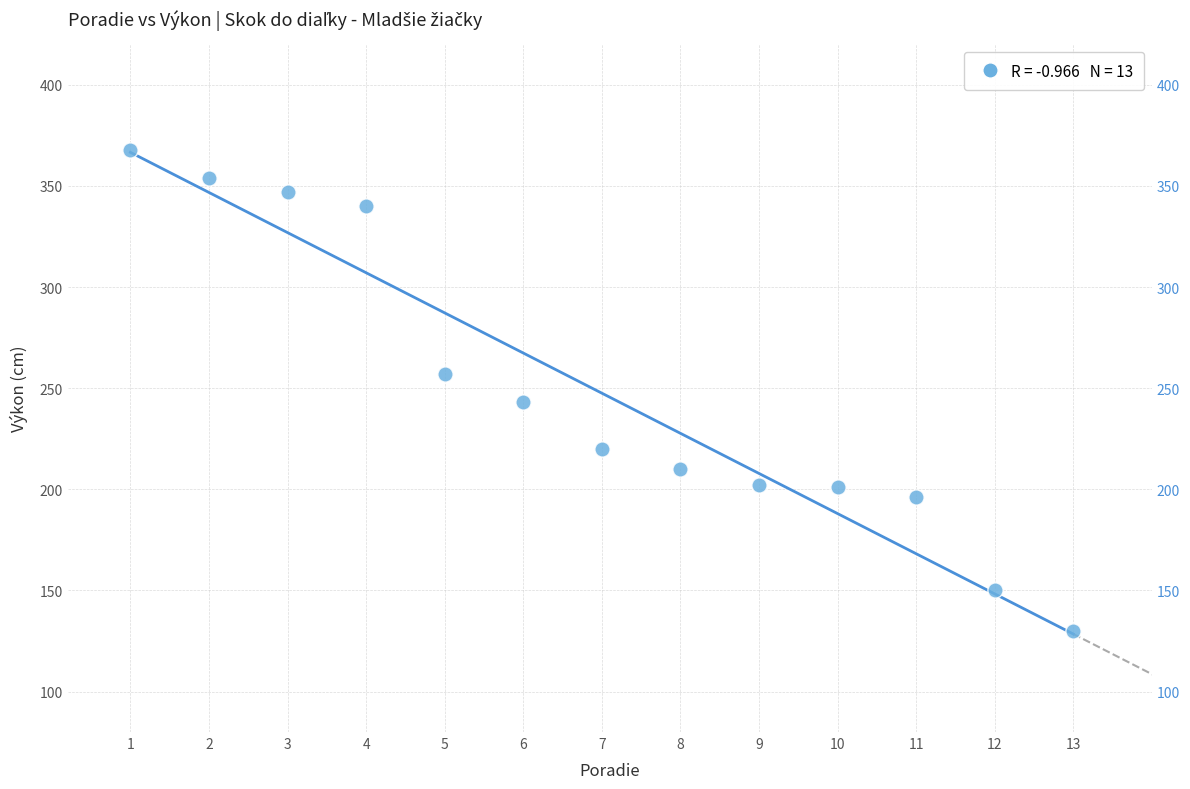

What is the range of Y values (max minus min)?

238